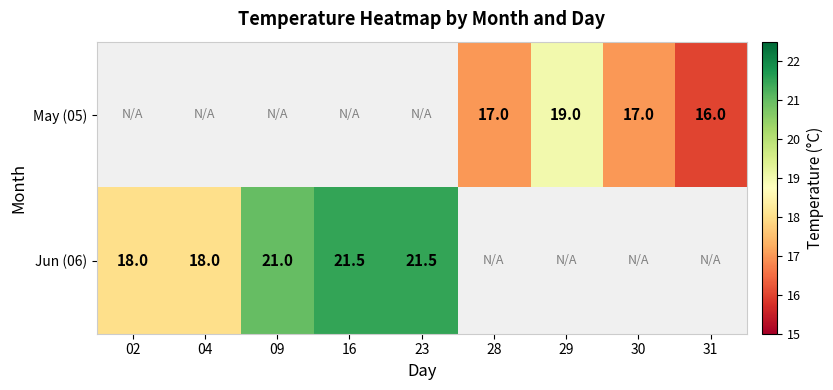

What is the sum of the Jun (06) values at 09 and 16?

42.5